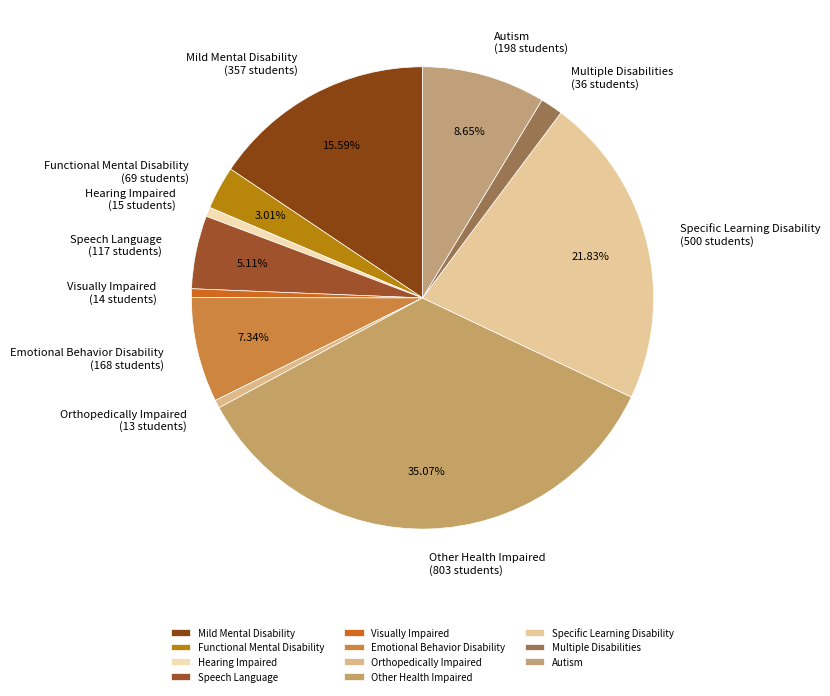

To the nearest percent, what is the combined percentage of Specific Learning Disability and Multiple Disabilities?

23%